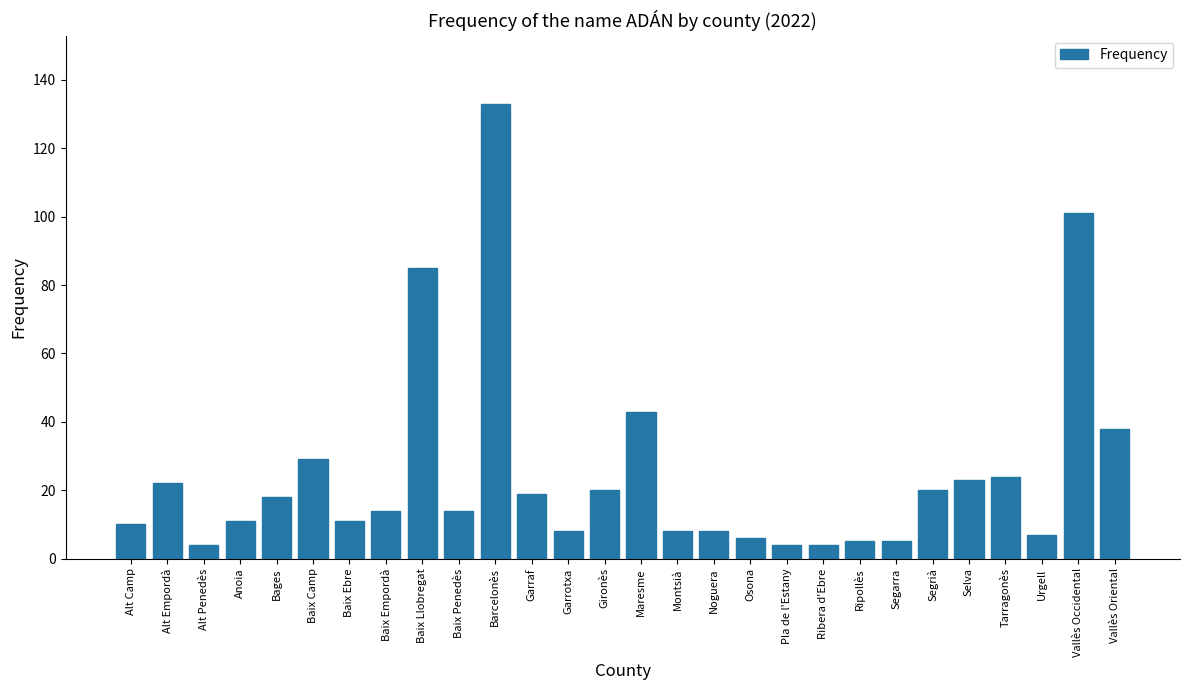

What is the maximum value shown in the chart?

133